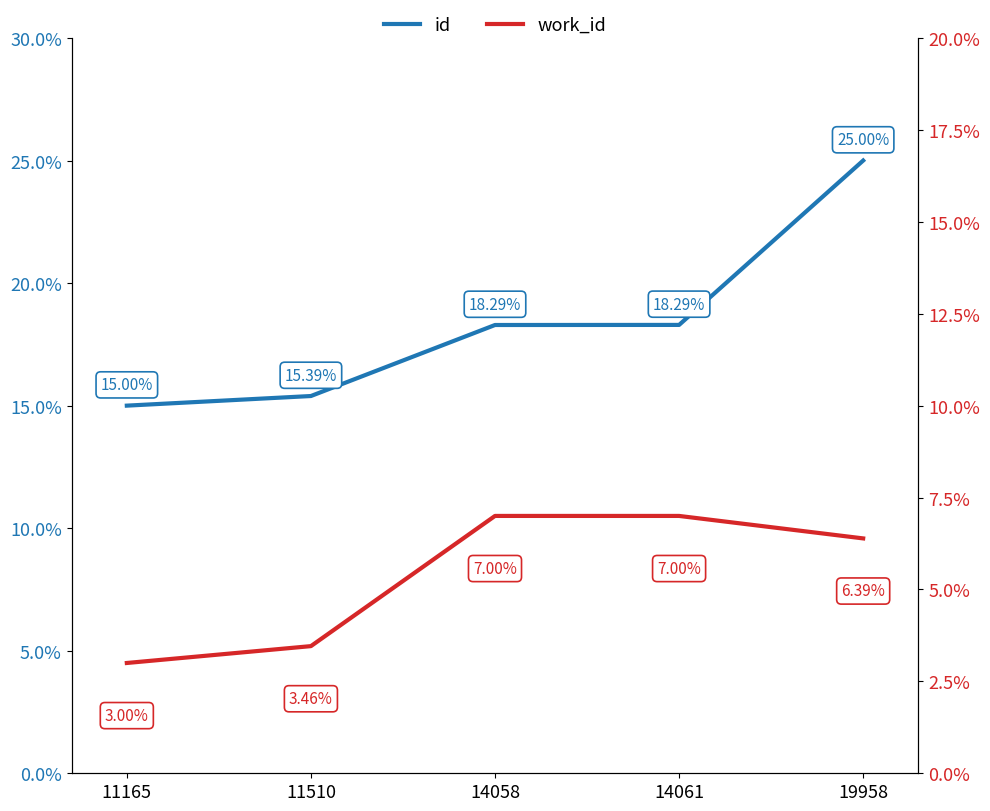

True or false: id and work_id cross at least once.

False